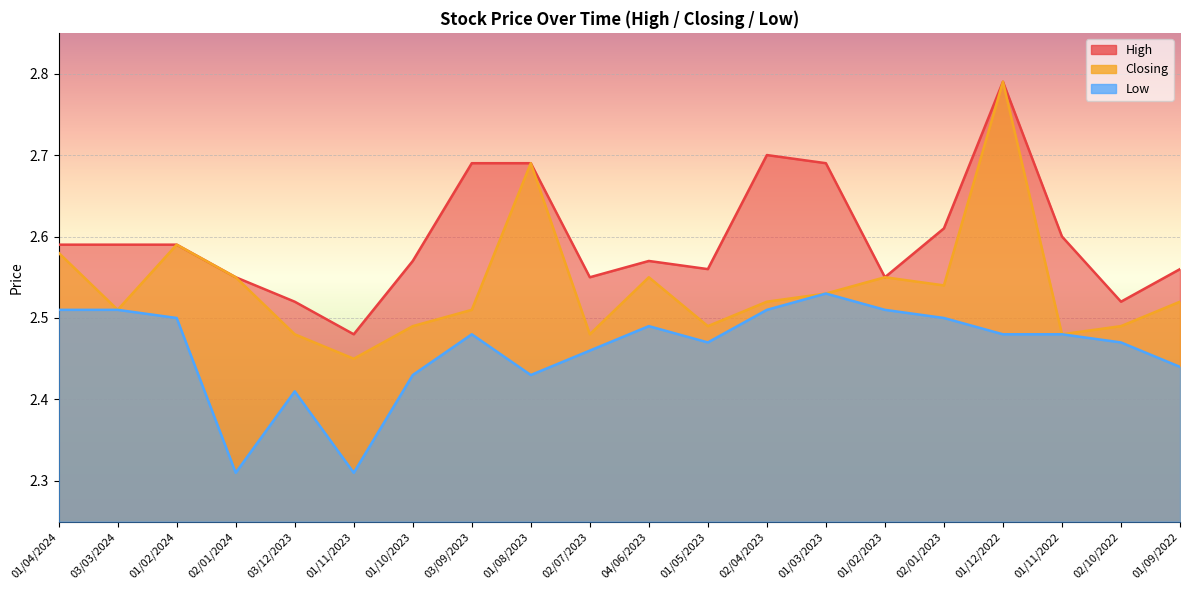

What is the sum of all High values?

52.0